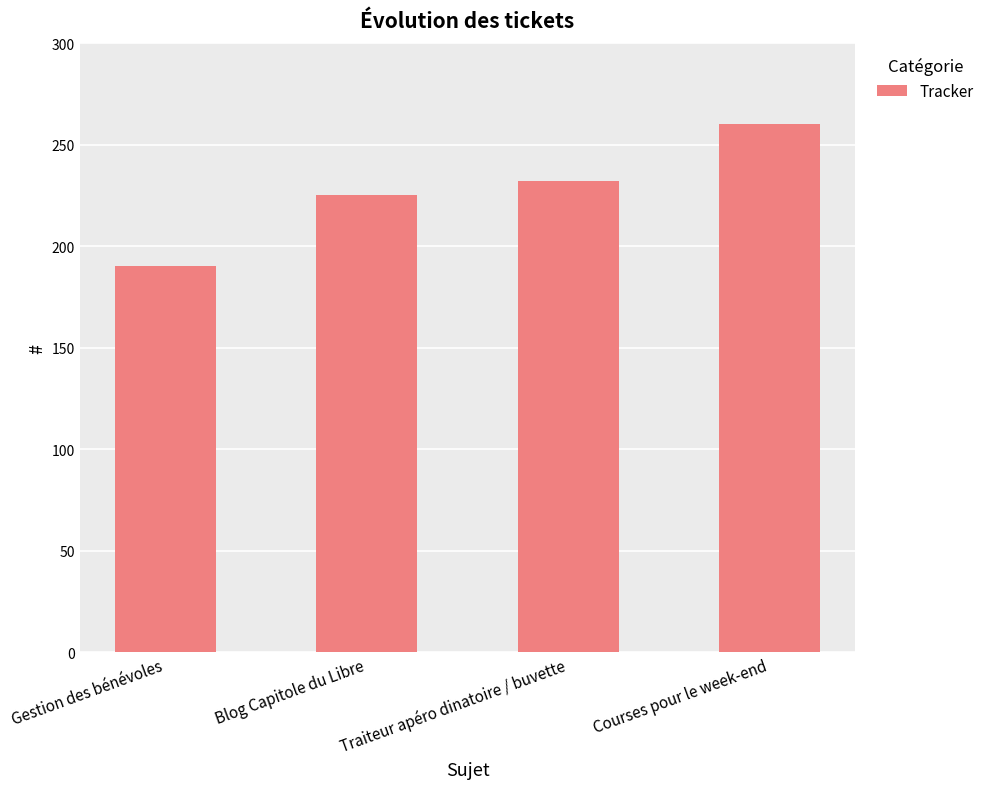

What is the change in value from Gestion des bénévoles to Traiteur apéro dinatoire / buvette?

+42